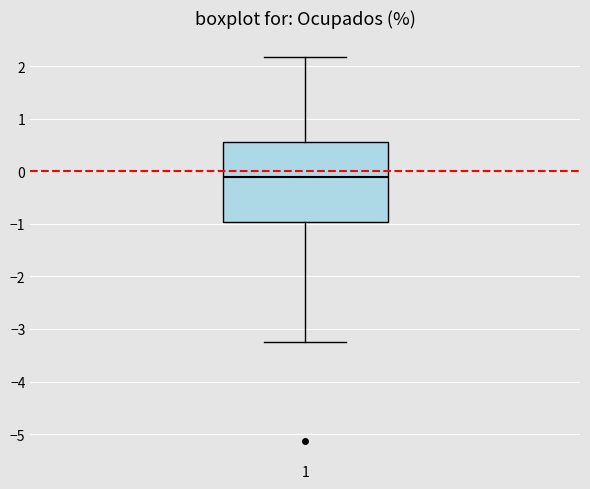

Where is the upper edge of the box at x = 1 on the y-axis? The values are not printed on the chart, so give them approximately, as read against the axis.

0.6